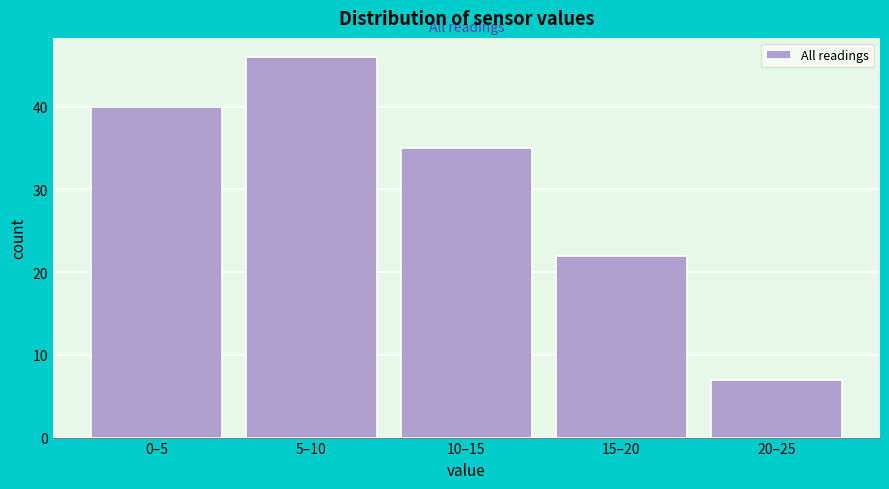

Reading left to right, list all the values displayed in this chart.

40	46	35	22	7